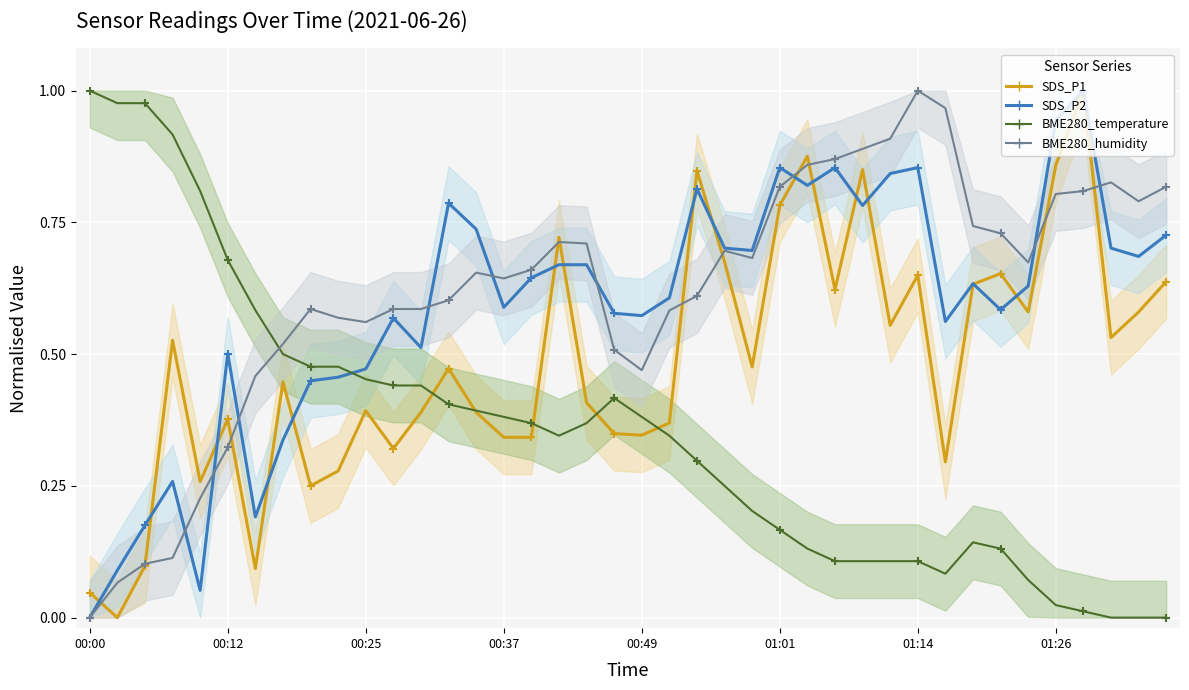

Is the value of SDS_P1 at 21 greater than the value of SDS_P2 at 9?

No